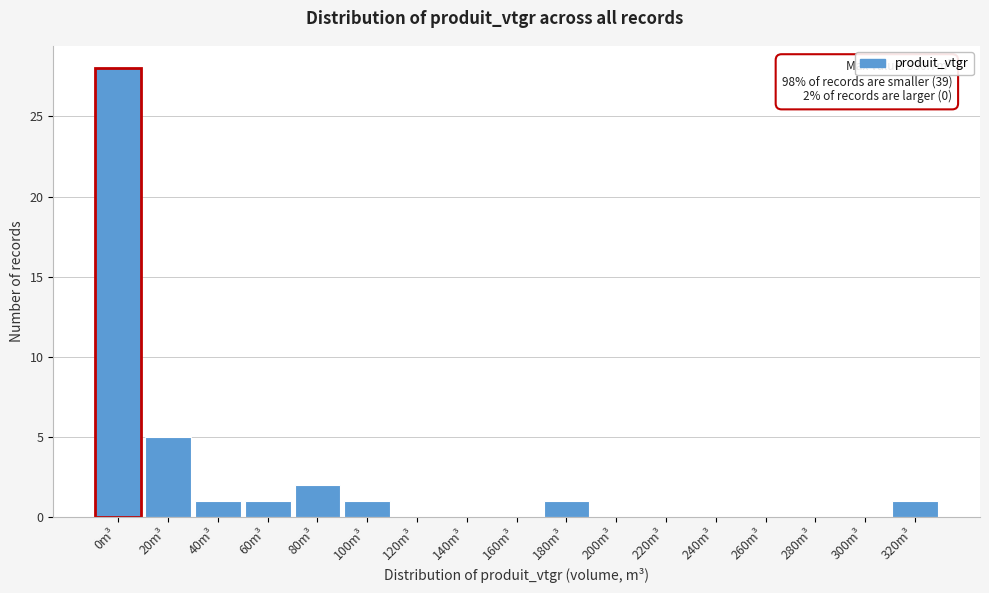

Reading right to left, list all the values displayed in this chart.

320m³=1	300m³=0	280m³=0	260m³=0	240m³=0	220m³=0	200m³=0	180m³=1	160m³=0	140m³=0	120m³=0	100m³=1	80m³=2	60m³=1	40m³=1	20m³=5	0m³=28